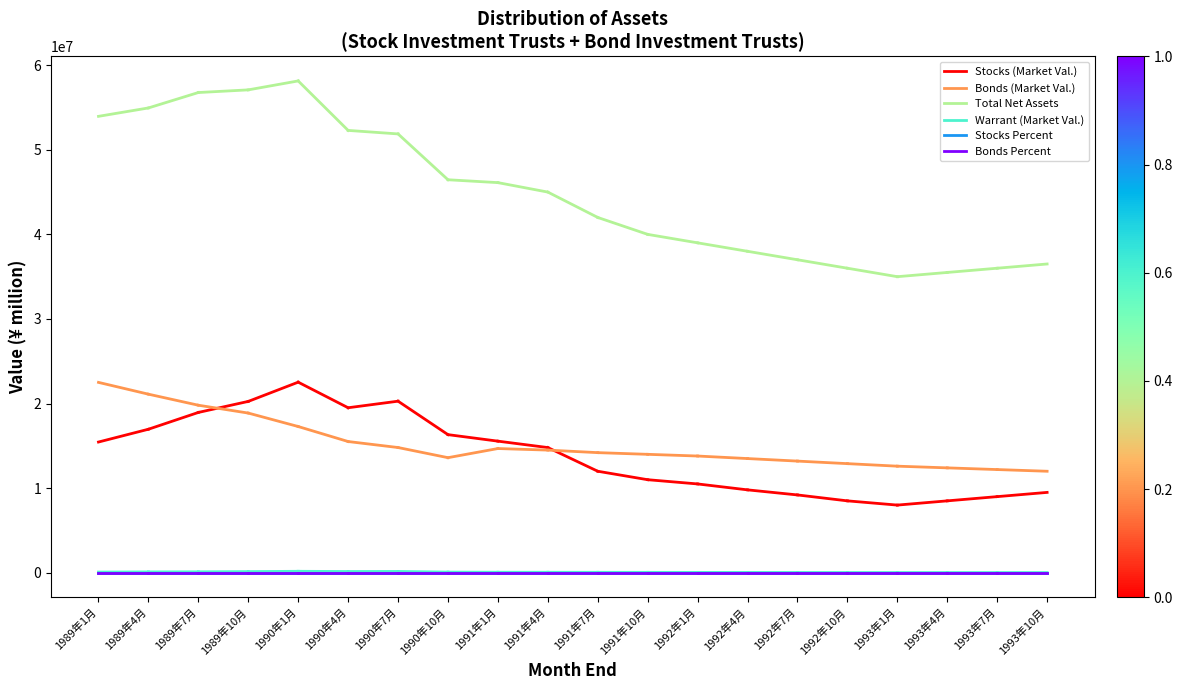

Reading left to right, extract all data points from this chart.

Stocks (Market Val.): 15453654.0	16966585.0
Bonds (Market Val.): 22505211.0	21110877.0
Total Net Assets: 53952793.0	54945788.0
Warrant (Market Val.): 82483.0	101257.0
Stocks Percent: 28.6	30.9
Bonds Percent: 41.7	38.4